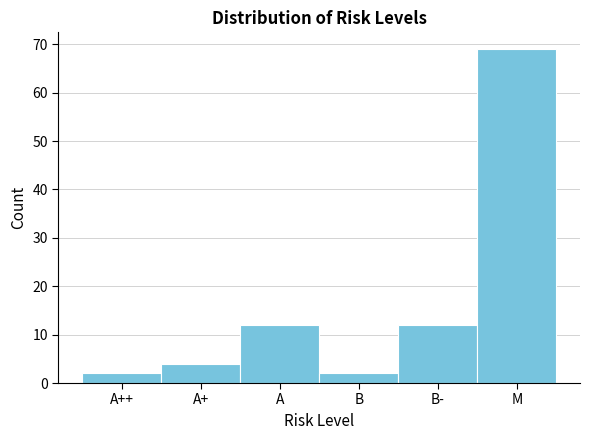

Reading left to right, transcribe all the data shown in this chart.

A++=2	A+=4	A=12	B=2	B-=12	M=69